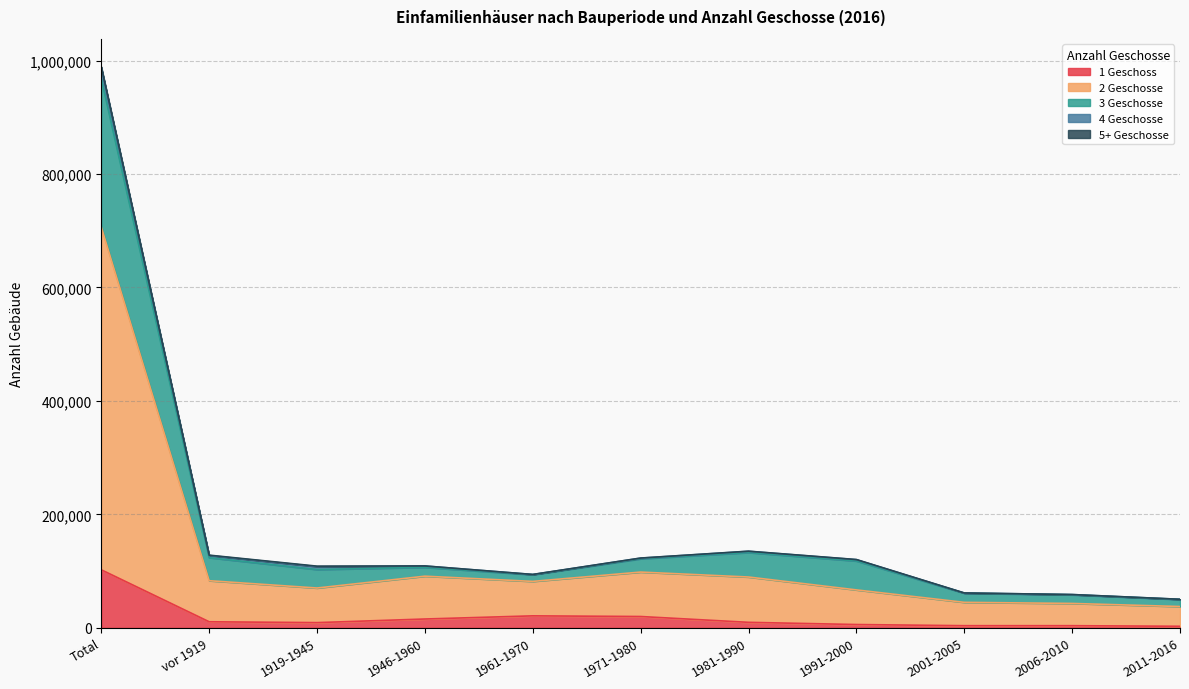

True or false: 3 Geschosse has a value of 187140 at 1991-2000.

False